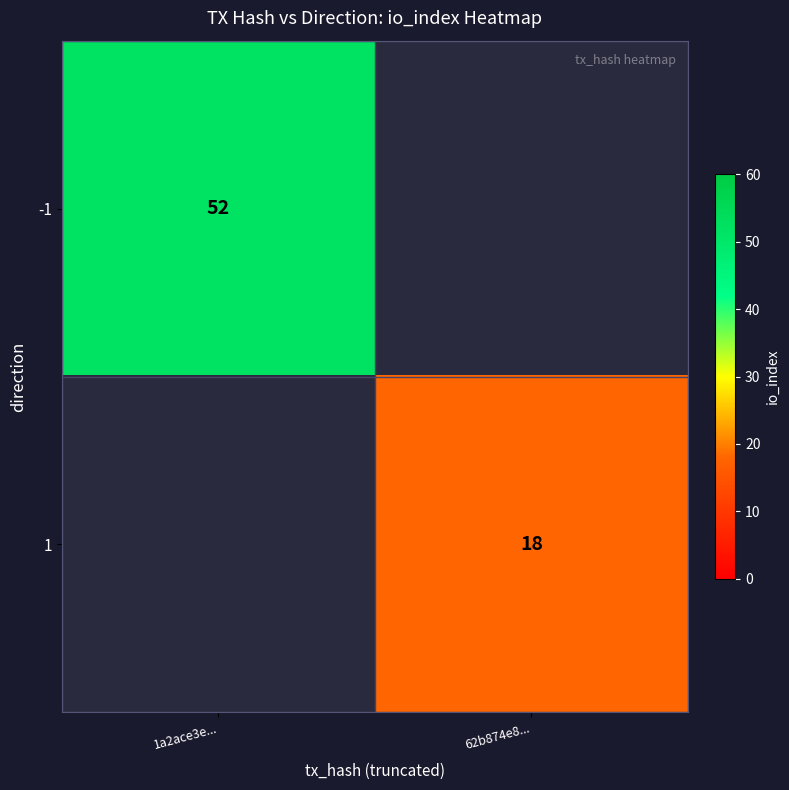

Is the value of -1 at 1a2ace3e... greater than the value of 1 at 62b874e8...?

Yes